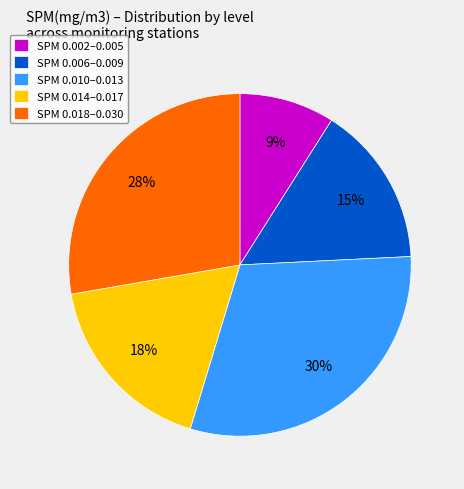

What is the ratio of the value at SPM 0.014–0.017 to the value at SPM 0.018–0.030?

0.6